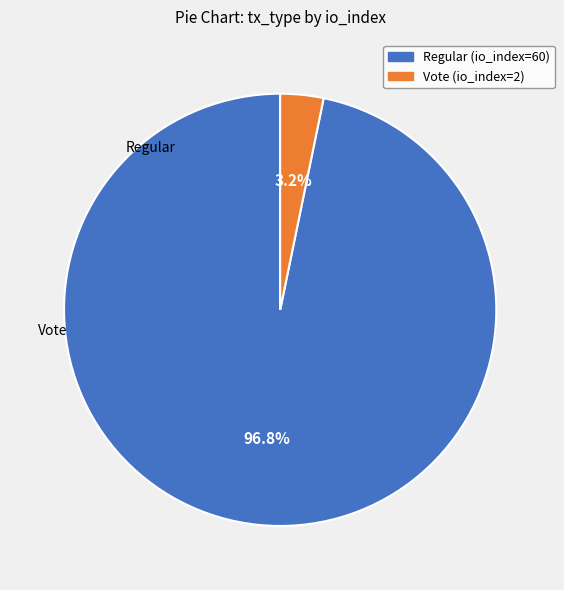

To the nearest percent, what is the difference between the Regular (io_index=60) and Vote (io_index=2) slice percentages?

94%